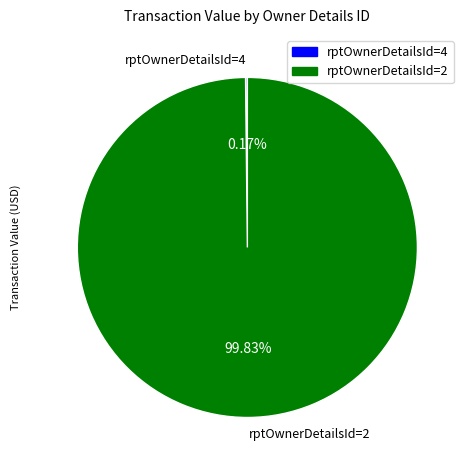

Is there any slice that represents more than half of the pie?

Yes